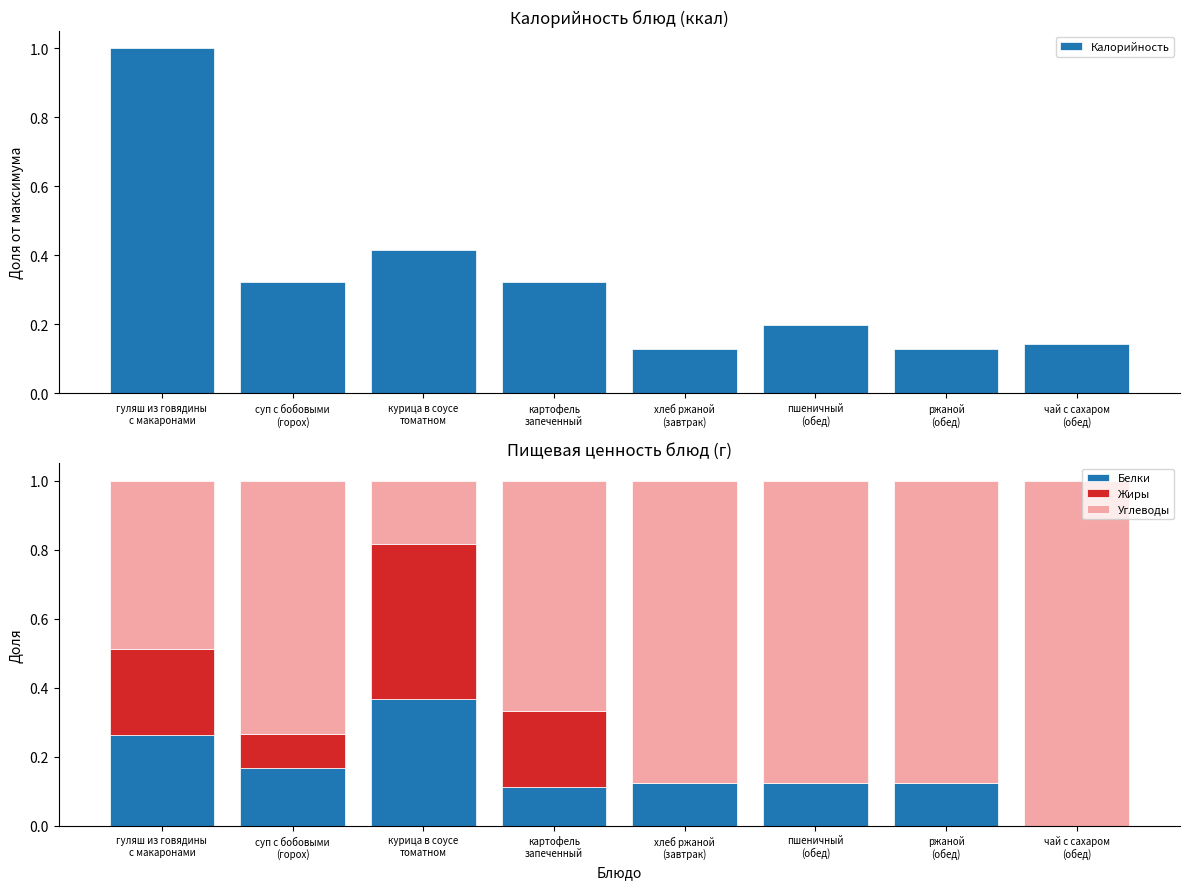

Rank the series at картофель
запеченный from lowest to highest value.

Белки, Жиры, Калорийность, Углеводы